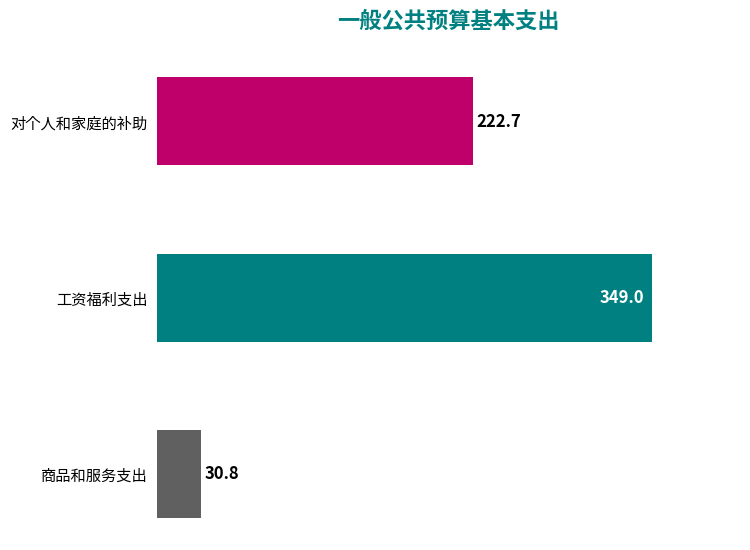

Does the chart contain any negative values?

No